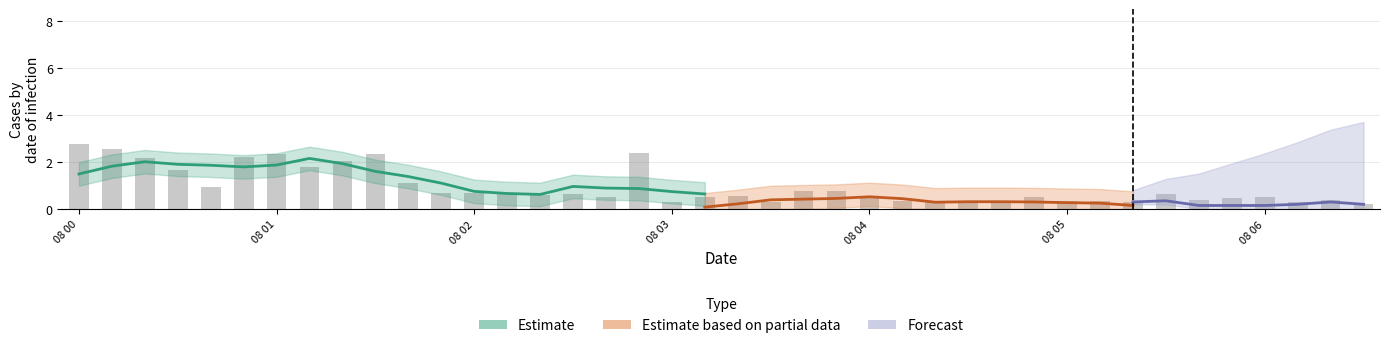

Between 2007/12/08 03:40 and 2007/12/08 06:10, which is larger?

2007/12/08 03:40